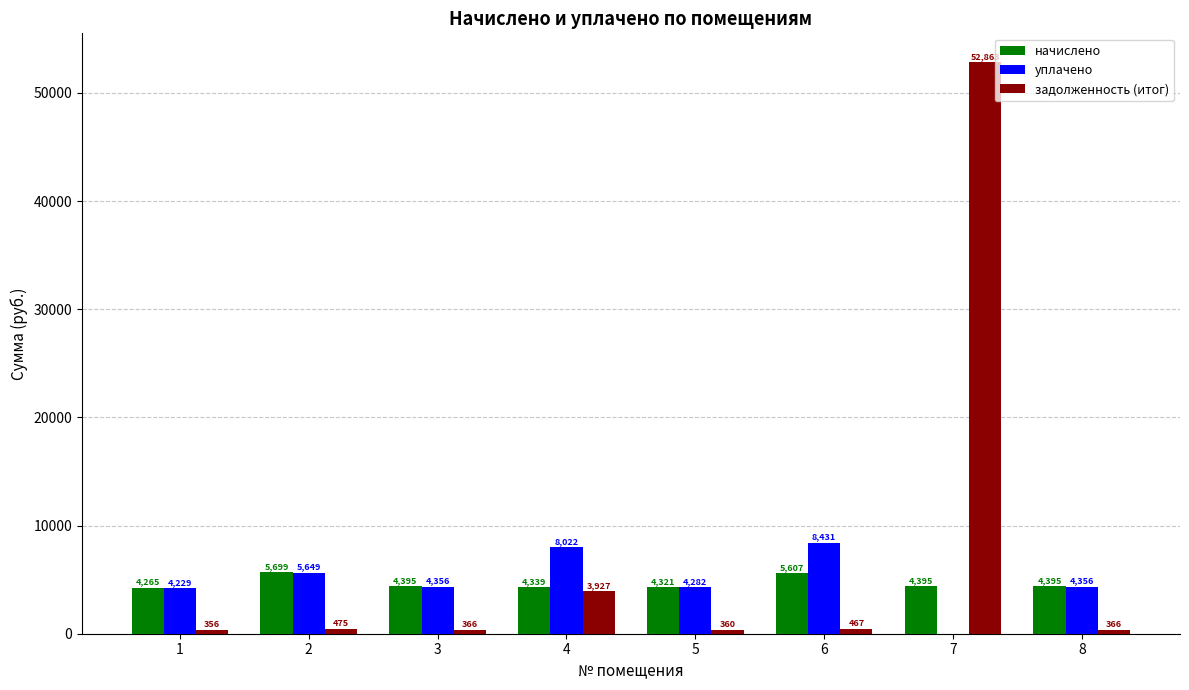

Is it true that начислено equals 4265.2 at 1?

True